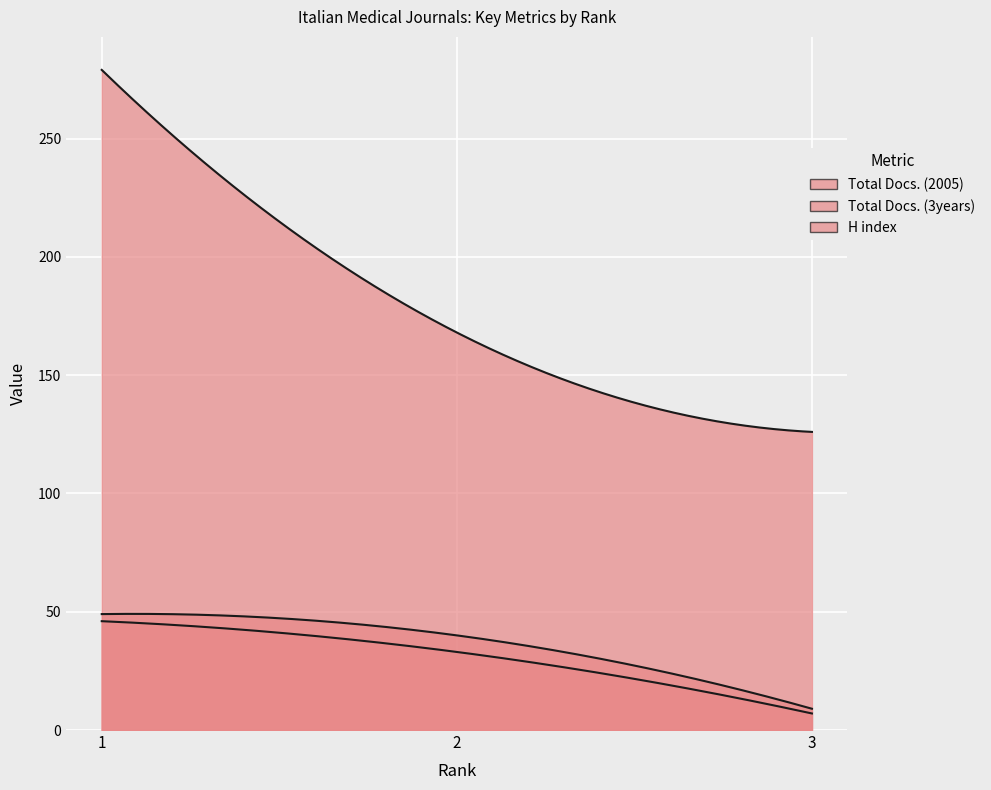

Reading left to right, list all the values displayed in this chart.

Total Docs. (2005): 46	33	7
Total Docs. (3years): 49	40	9
H index: 279	168	126